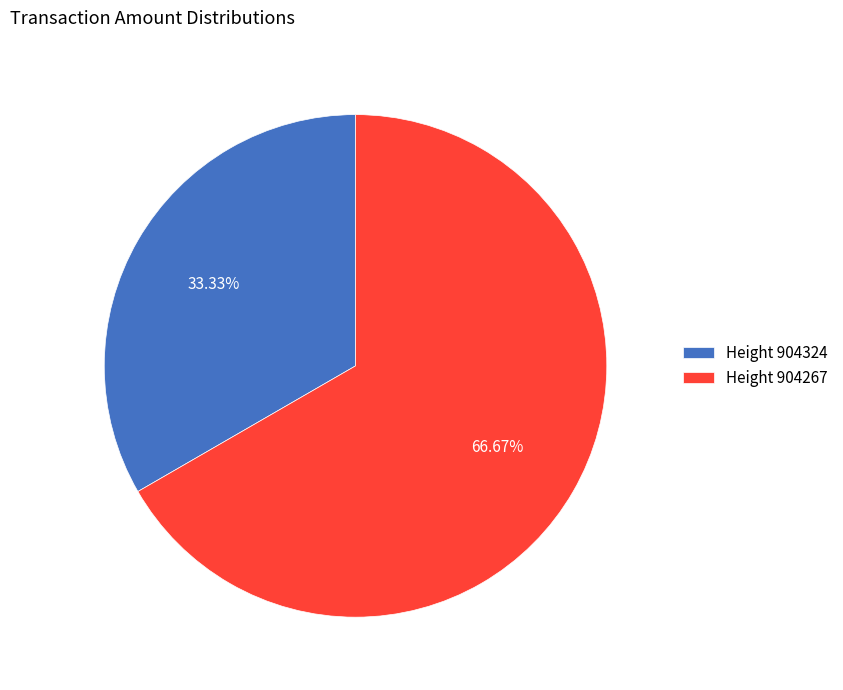

Which slice is the smallest?

Height 904324